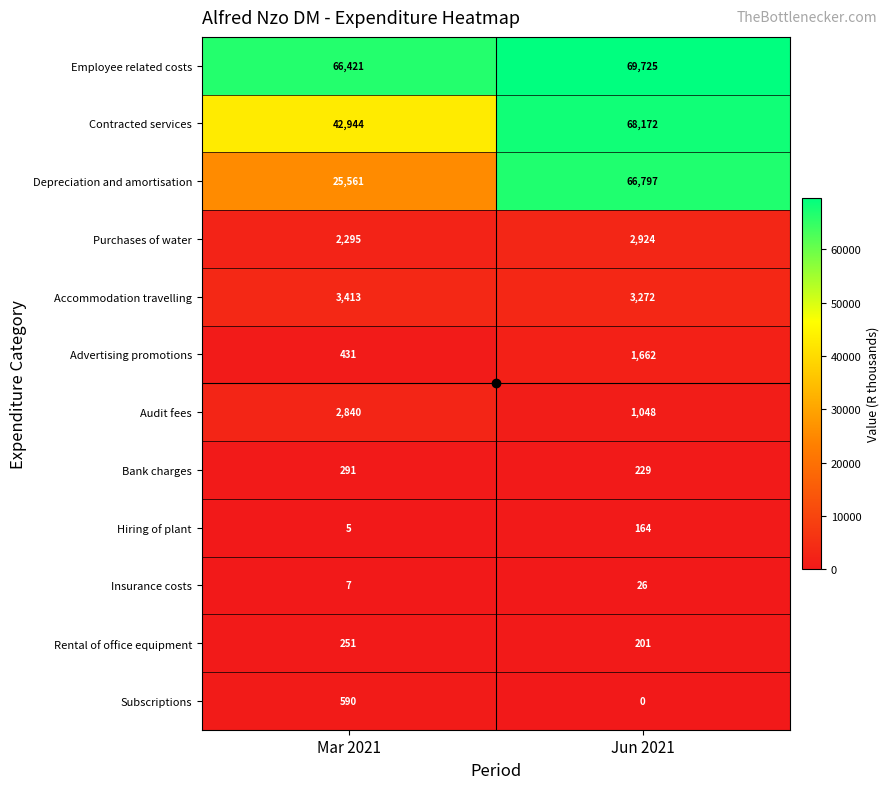

What is the approximate value of Depreciation and amortisation at Jun 2021, to the nearest 100?

66800